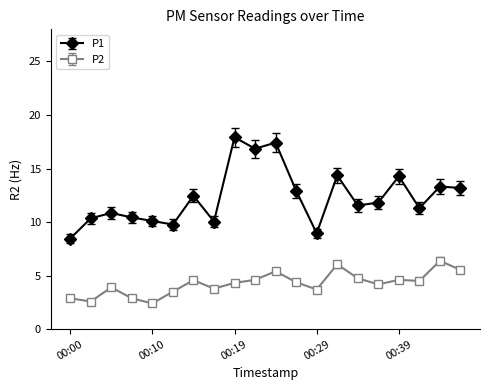

Which series has the largest range (max minus min)?

P1